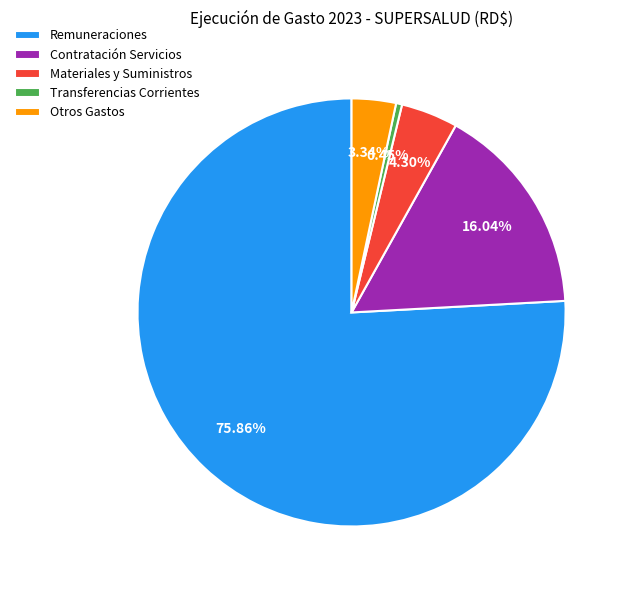

Is the sum of Materiales y Suministros and Remuneraciones greater than half?

Yes